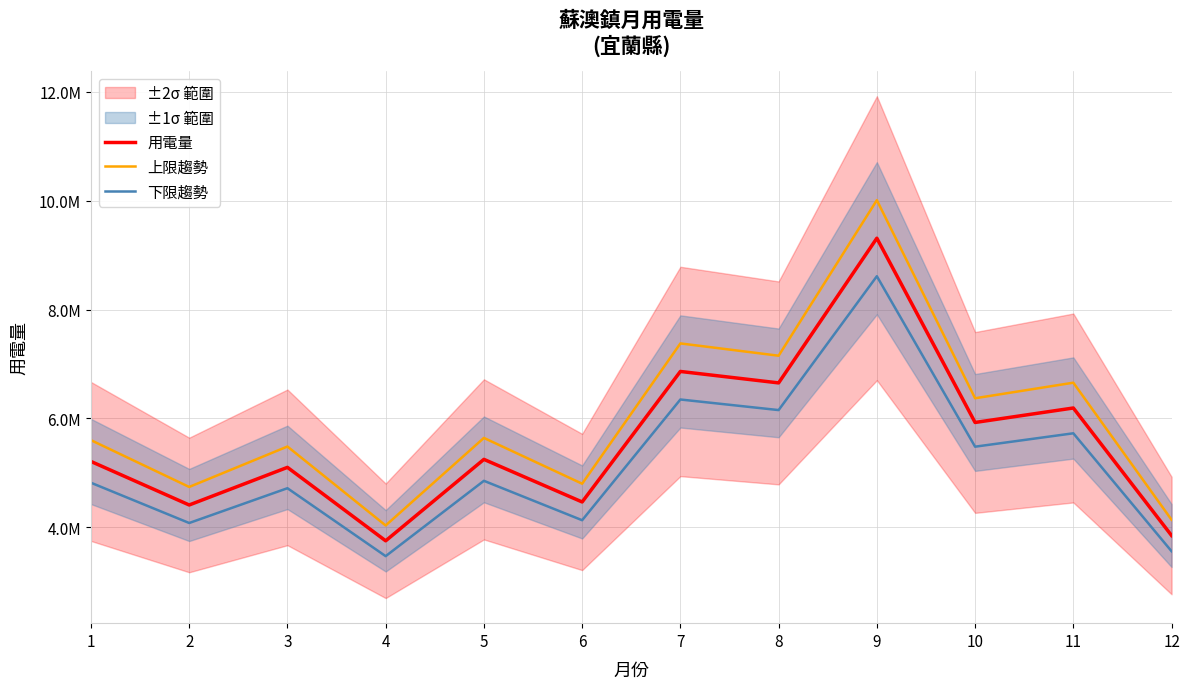

Reading left to right, extract all data points from this chart.

用電量: 5211400.0	4412349.0	5102812.0	3754589.0	5249700.0	4467652.0	6863610.0	6653460.0	9309845.0	5927064.0	6192837.0	3851622.0
上限趨勢: 5602255.0	4743275.2	5485522.9	4036183.2	5643427.5	4802725.9	7378380.8	7152469.5	10008083.4	6371593.8	6657299.8	4140493.6
下限趨勢: 4820545.0	4081422.8	4720101.1	3472994.8	4855972.5	4132578.1	6348839.2	6154450.5	8611606.6	5482534.2	5728374.2	3562750.4